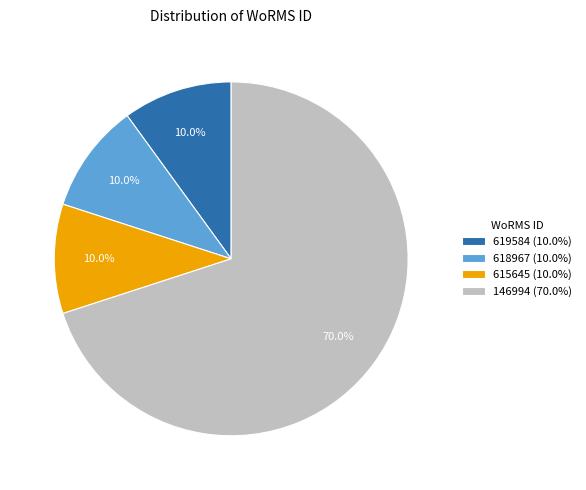

What percentage do 615645 (10.0%) and 618967 (10.0%) together represent?

20.0%